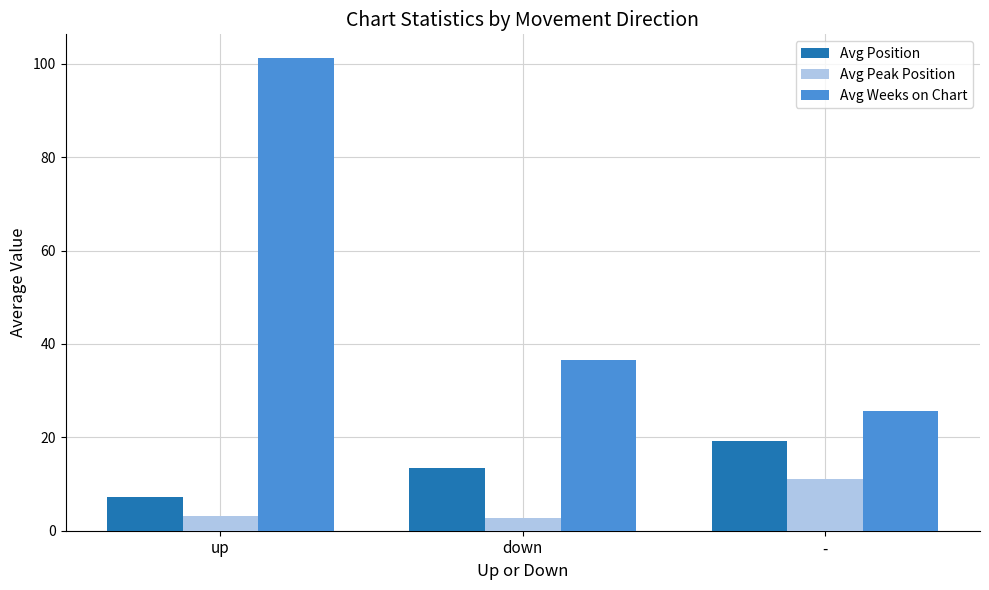

How many bars are there in each group?

3